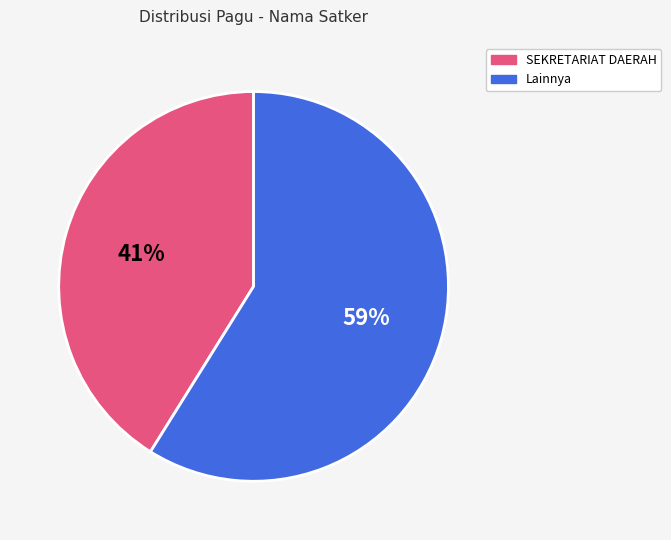

Count the number of slices in the pie.

2